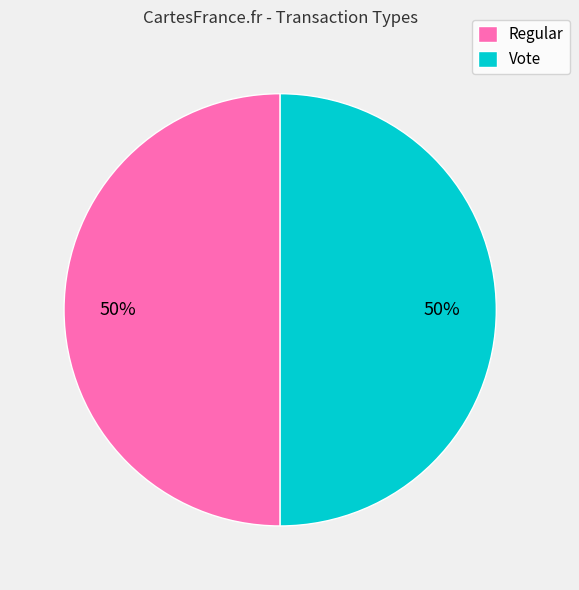

How many slices are in this pie chart?

2